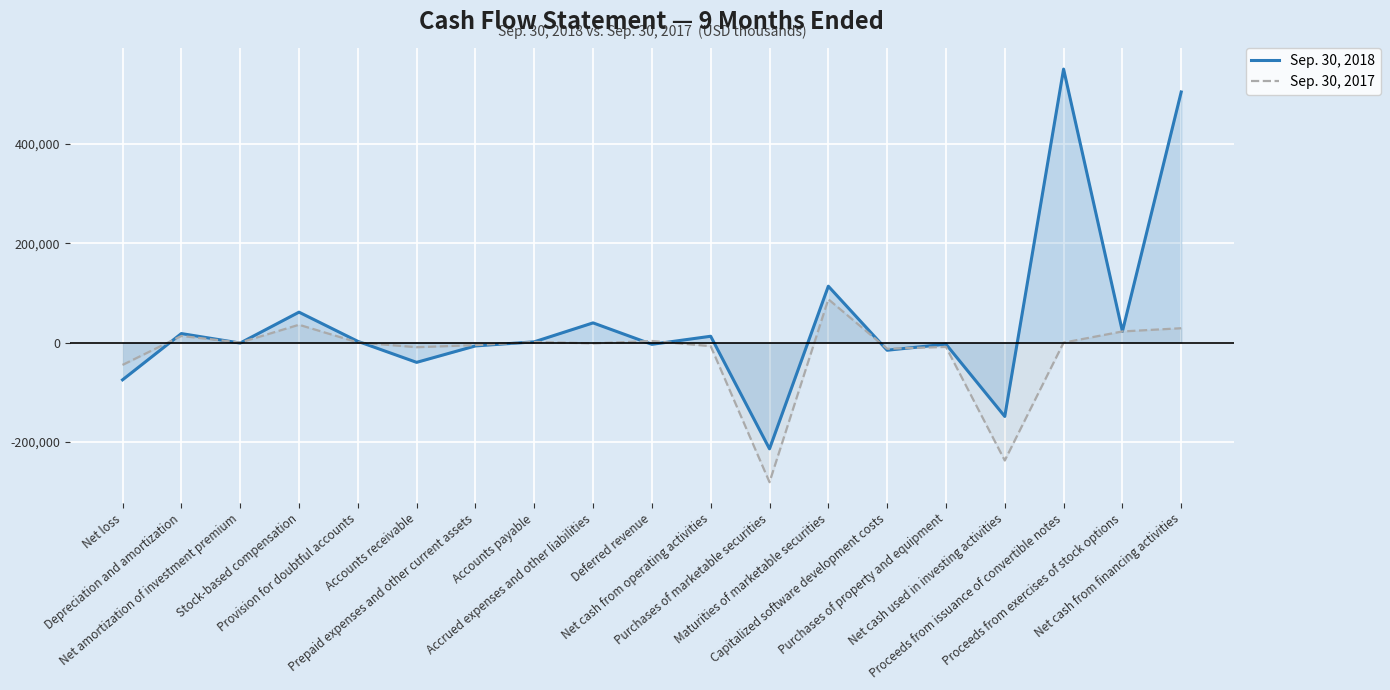

Does the chart display data point markers on the line(s)?

No